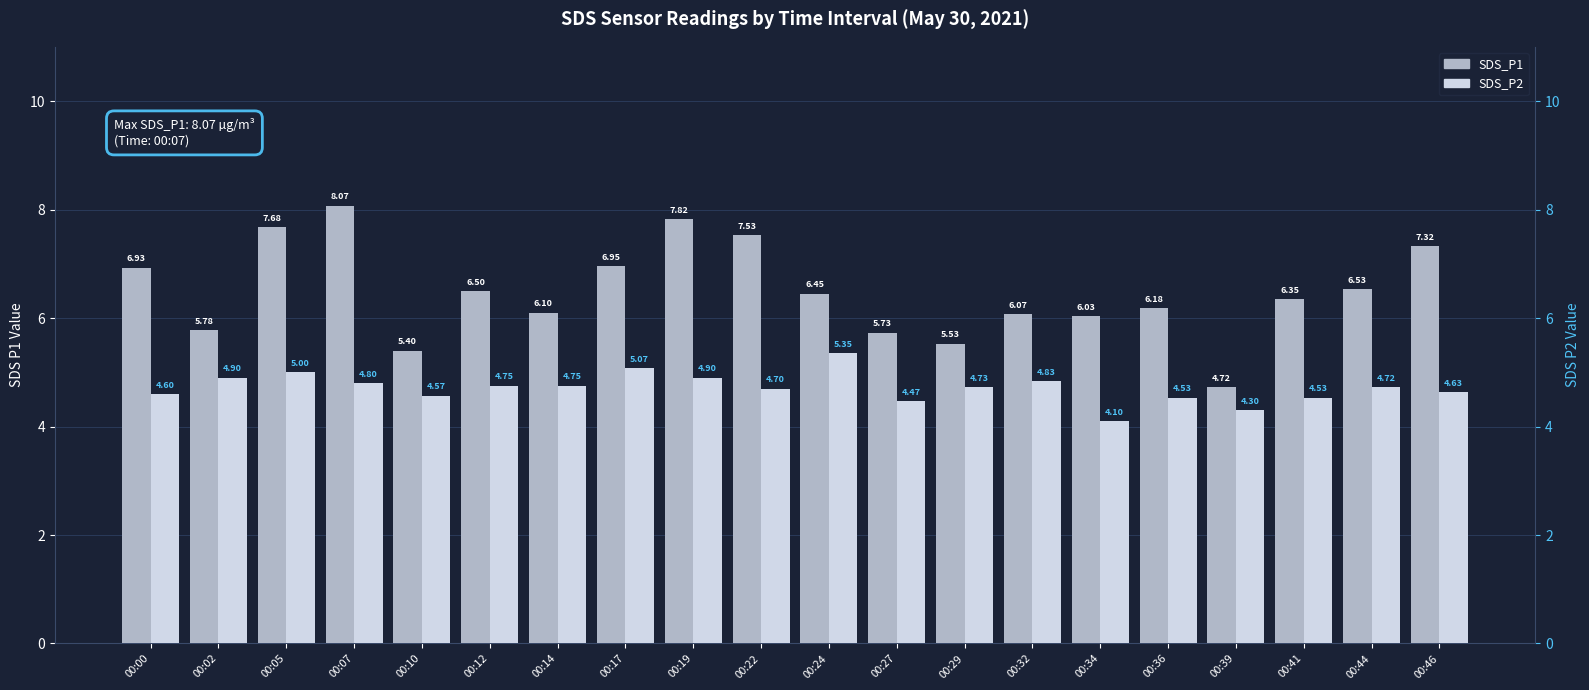

True or false: SDS_P1 has a value of 6.0 at 00:34.

True